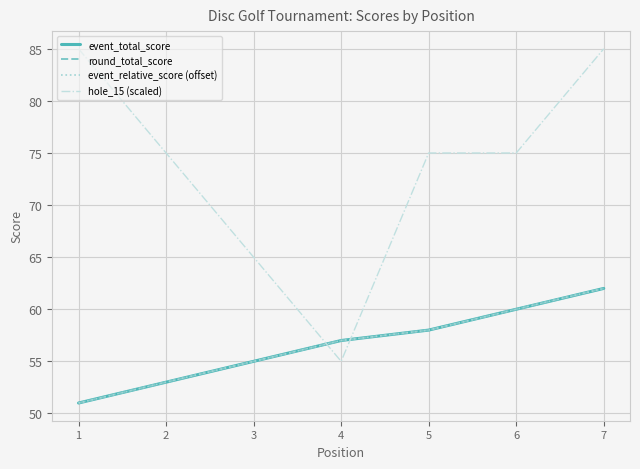

True or false: hole_15 (scaled) and event_relative_score (offset) intersect in this chart.

True